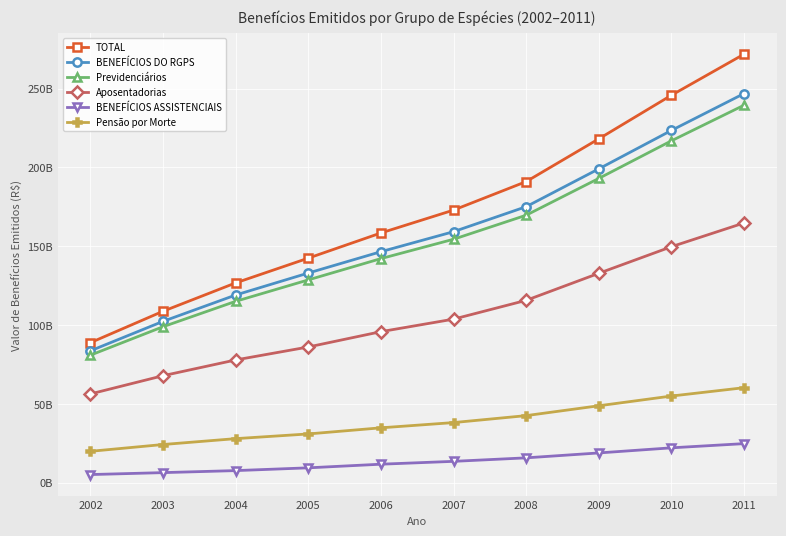

Is the value of BENEFÍCIOS DO RGPS at 2004 greater than the value of Previdenciários at 2003?

Yes